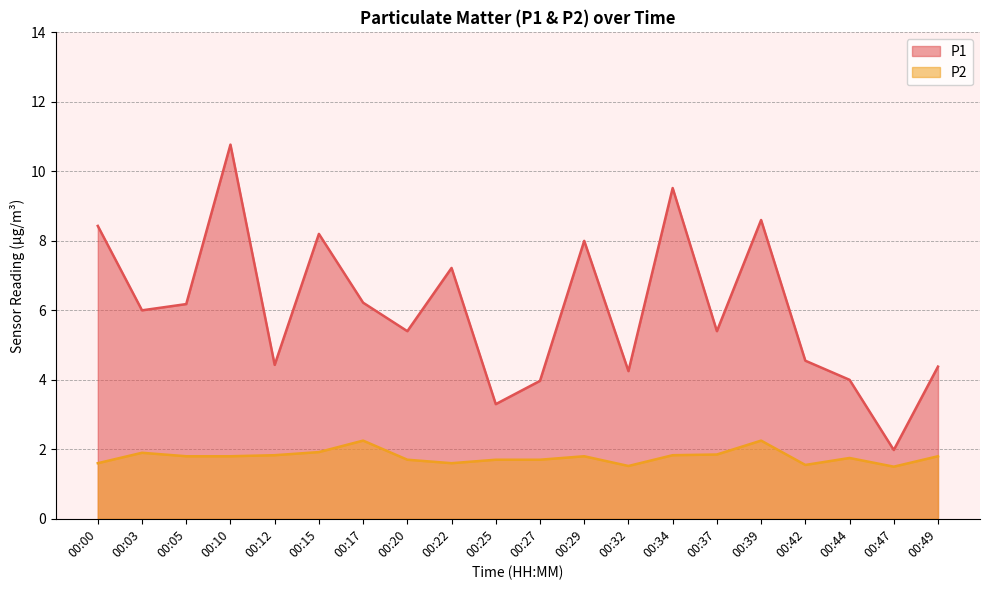

Reading left to right, list all the values displayed in this chart.

P1: 00:00=8.4	00:03=6.0	00:05=6.2	00:10=10.8	00:12=4.4	00:15=8.2	00:17=6.2	00:20=5.4	00:22=7.2	00:25=3.3	00:27=4.0	00:29=8.0	00:32=4.2	00:34=9.5	00:37=5.4	00:39=8.6	00:42=4.5	00:44=4.0	00:47=2.0	00:49=4.4
P2: 00:00=1.6	00:03=1.9	00:05=1.8	00:10=1.8	00:12=1.8	00:15=1.9	00:17=2.2	00:20=1.7	00:22=1.6	00:25=1.7	00:27=1.7	00:29=1.8	00:32=1.5	00:34=1.8	00:37=1.9	00:39=2.2	00:42=1.6	00:44=1.8	00:47=1.5	00:49=1.8